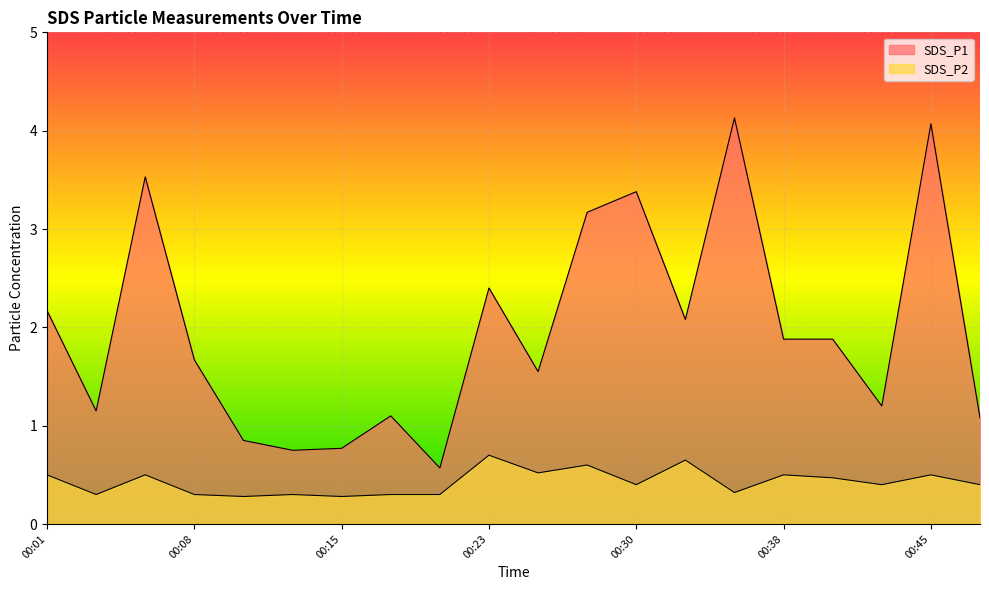

Between 00:38 and 00:23, which is larger?

00:23